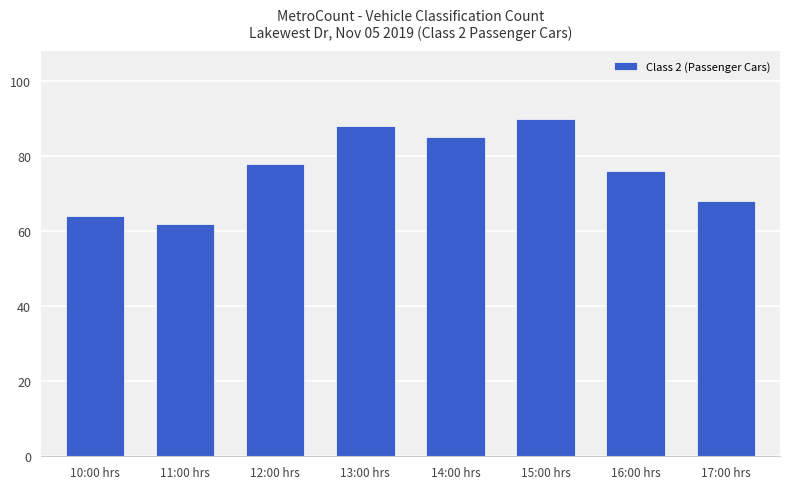

What is the minimum value shown in the chart?

62